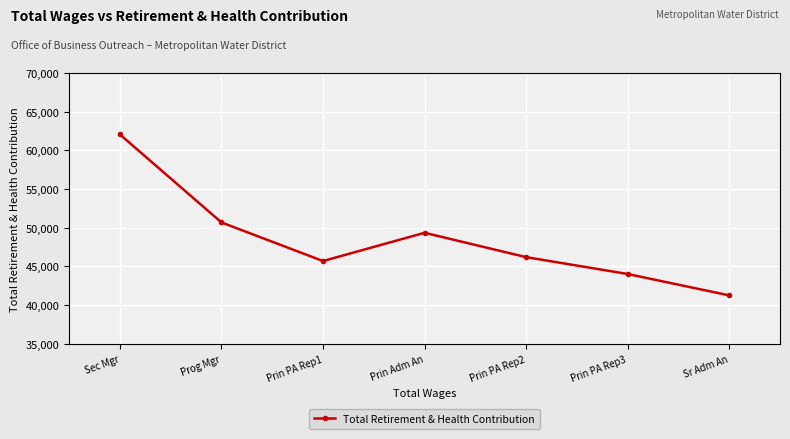

Approximately how many times larger is the value at Prin PA Rep1 compared to Sec Mgr?

0.7